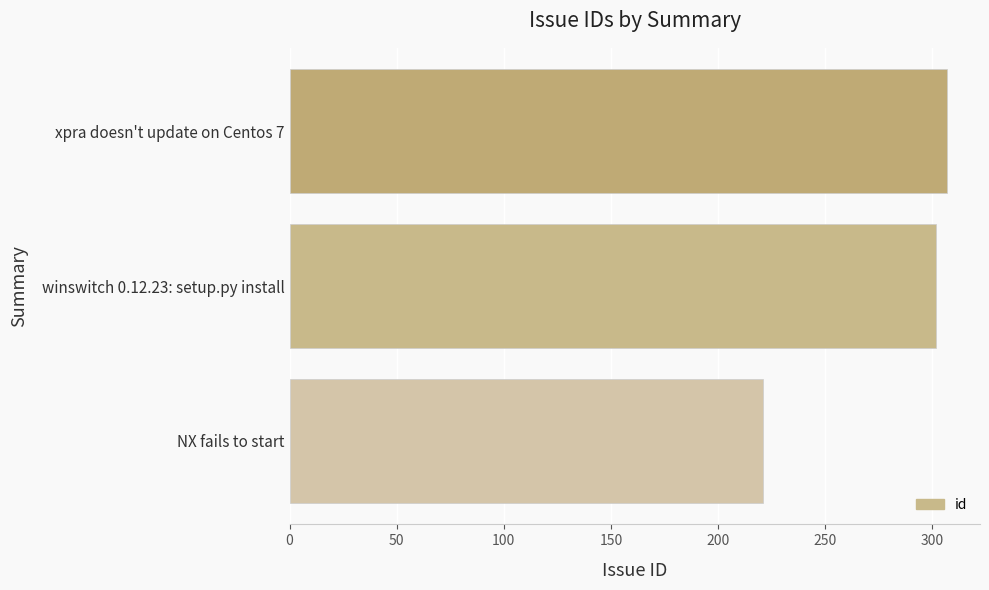

Read the value at NX fails to start, to the nearest 10.

220